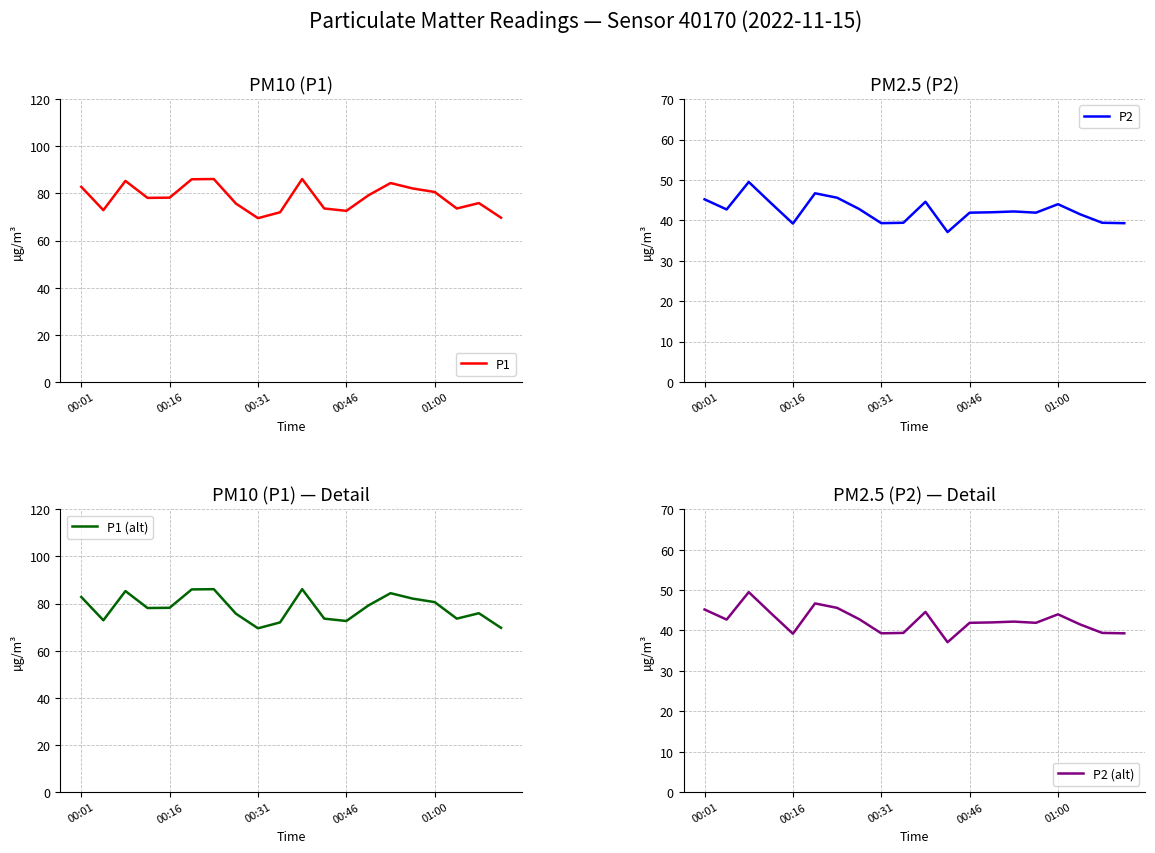

True or false: P1 (alt) has a value of 72.6 at 00:46.

True